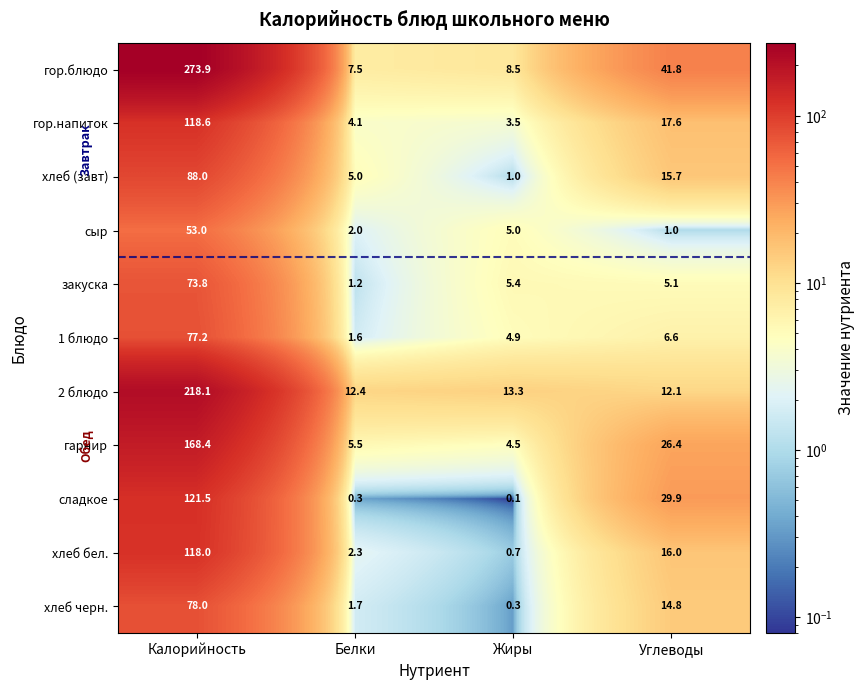

List the series in order of their peak value, lowest first.

сыр, закуска, 1 блюдо, хлеб черн., хлеб (завт), хлеб бел., гор.напиток, сладкое, гарнир, 2 блюдо, гор.блюдо